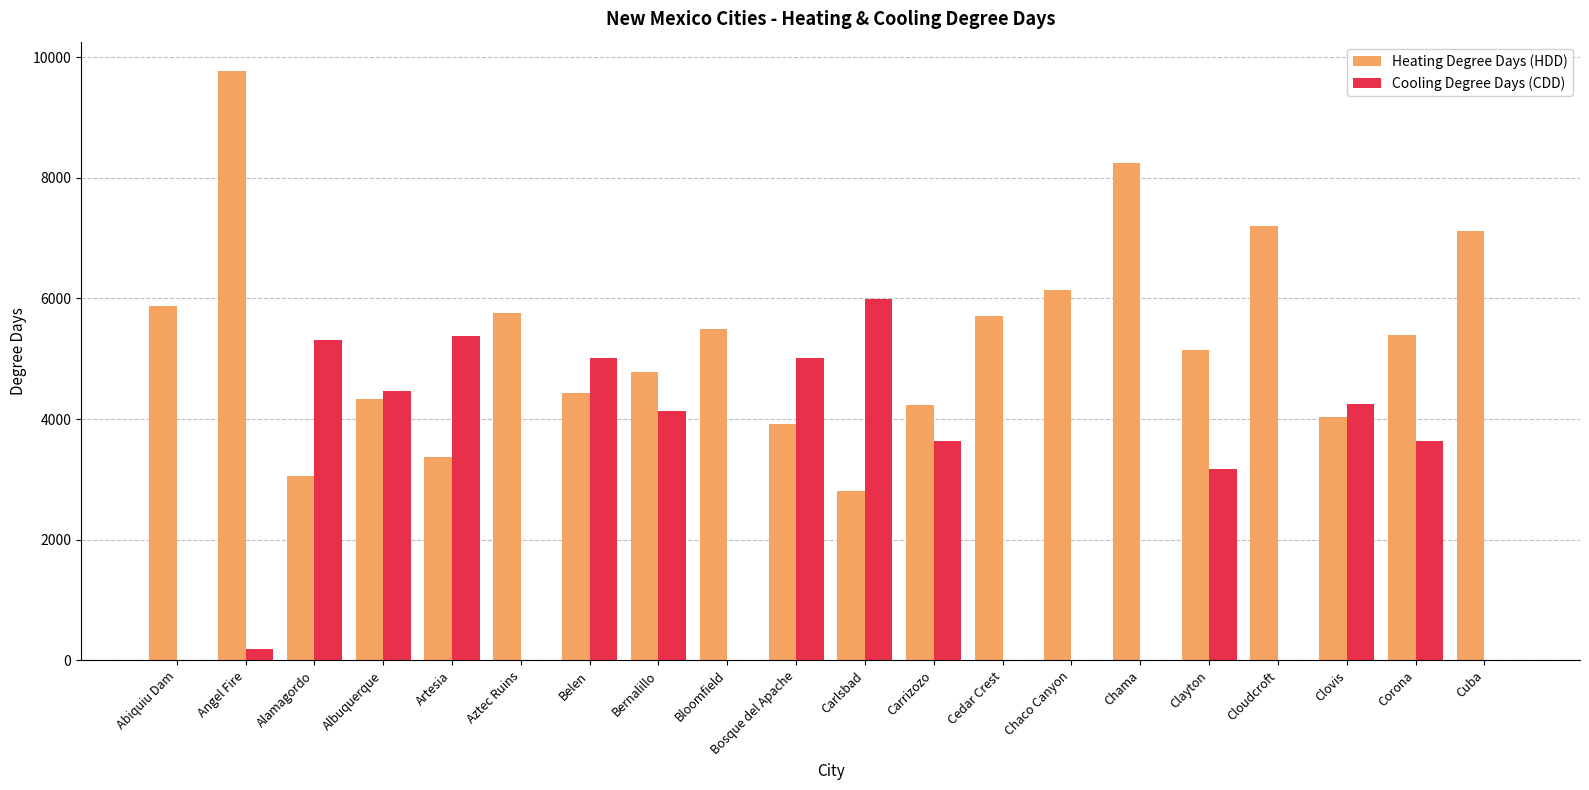

Is the value of Heating Degree Days (HDD) at Aztec Ruins greater than the value of Cooling Degree Days (CDD) at Aztec Ruins?

Yes